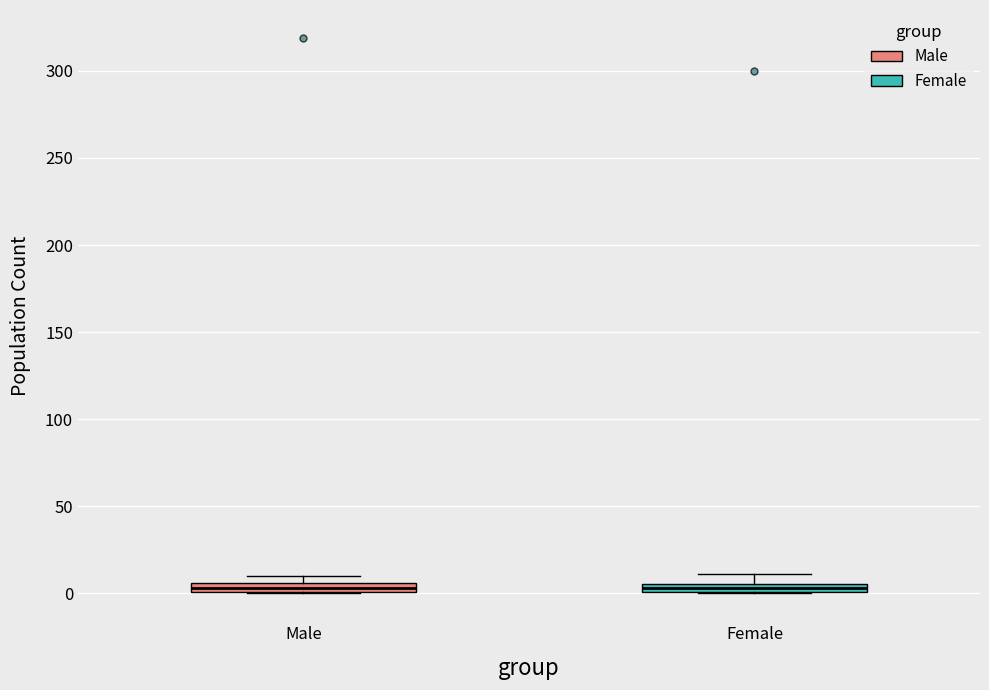

Where is the upper edge of the box for Male on the y-axis? The values are not printed on the chart, so give them approximately, as read against the axis.

5